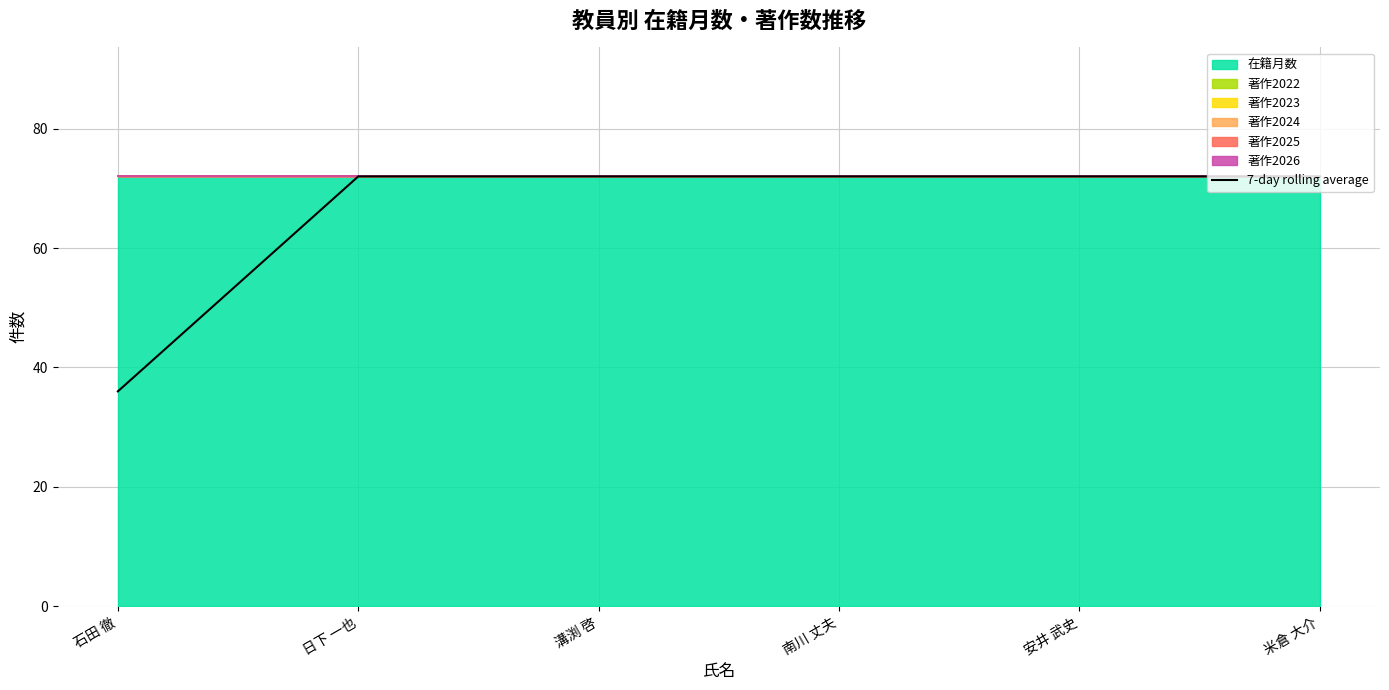

What is the greatest value displayed?

72